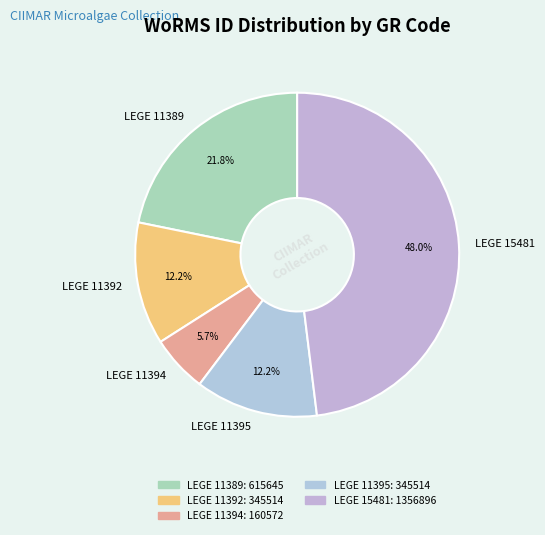

To the nearest percent, what percentage of the pie is LEGE 11395?

12%